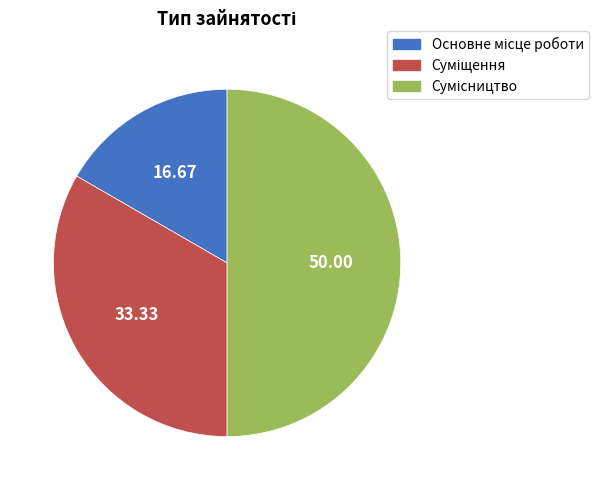

Does any single category account for the majority?

No